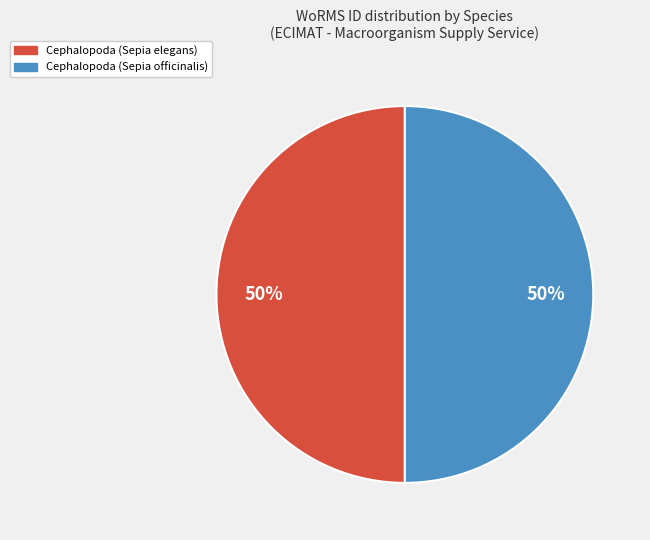

Is it true that Cephalopoda (Sepia officinalis) is 50% of the pie?

True